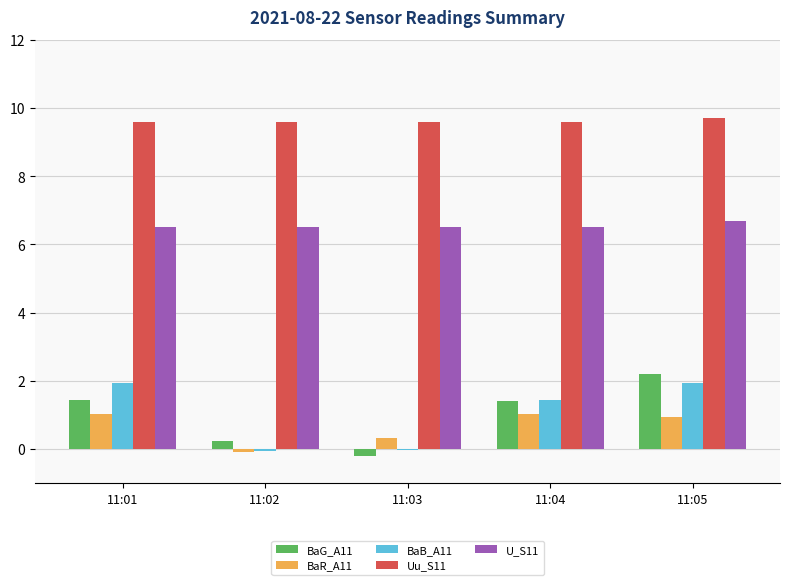

How many values in the BaB_A11 series exceed 1?

3